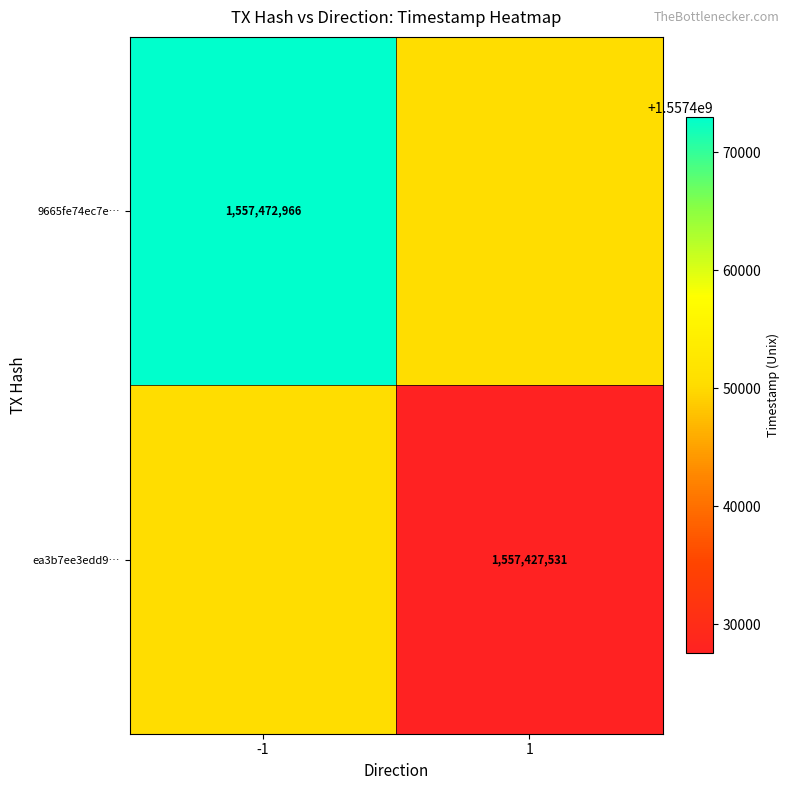

How many categories are shown in the chart?

2